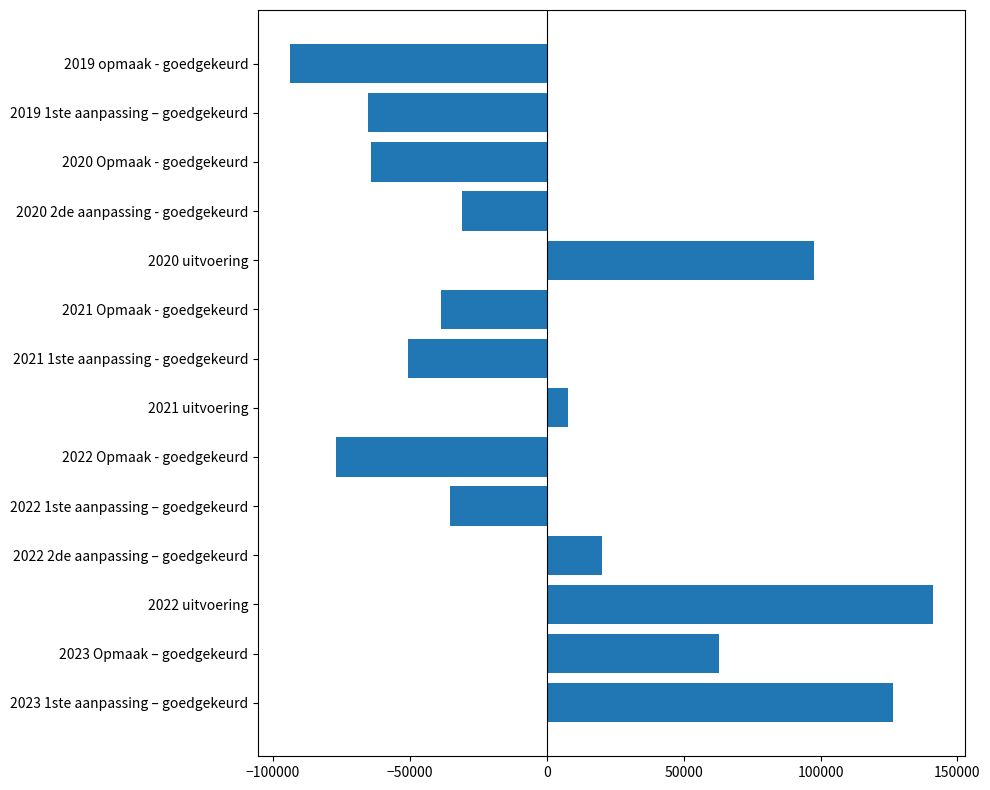

How many data points are above -30958?

6